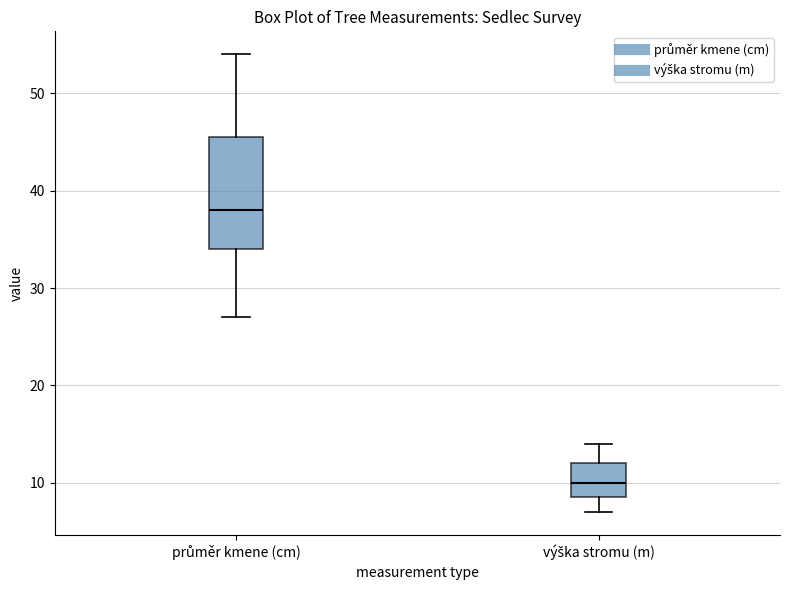

Where is the lower edge of the box for průměr kmene (cm) on the y-axis? The values are not printed on the chart, so give them approximately, as read against the axis.

34